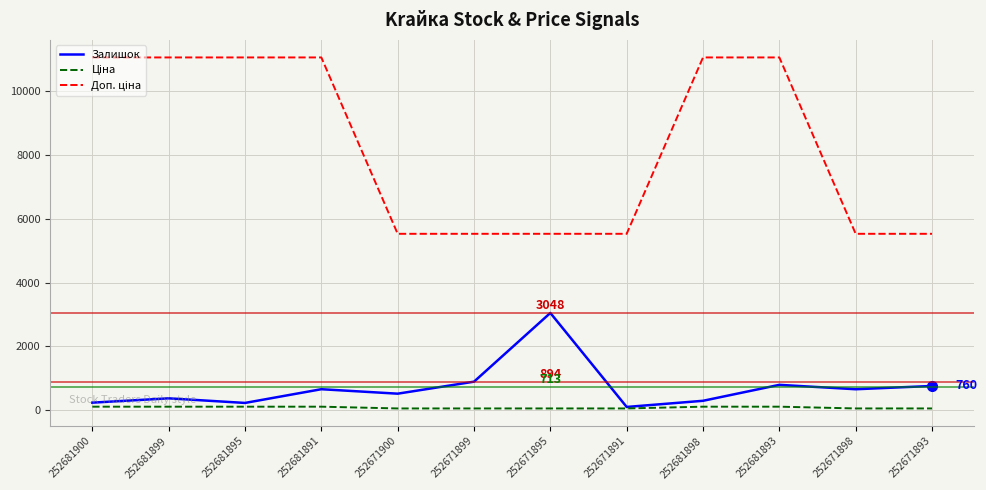

What is the greatest value displayed?

11055.0